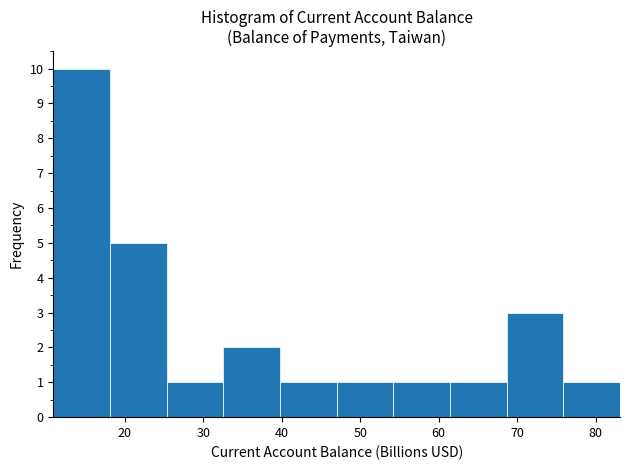

Reading left to right, list every bar in this chart as the range it spans on the x-axis followed by its height. Neither the bar edges nor the heights are printed on the chart, so give them approximately, as read against the axes.

11 to 18: 10
18 to 25: 5
25 to 33: 1
33 to 40: 2
40 to 47: 1
47 to 54: 1
54 to 61: 1
61 to 69: 1
69 to 76: 3
76 to 83: 1